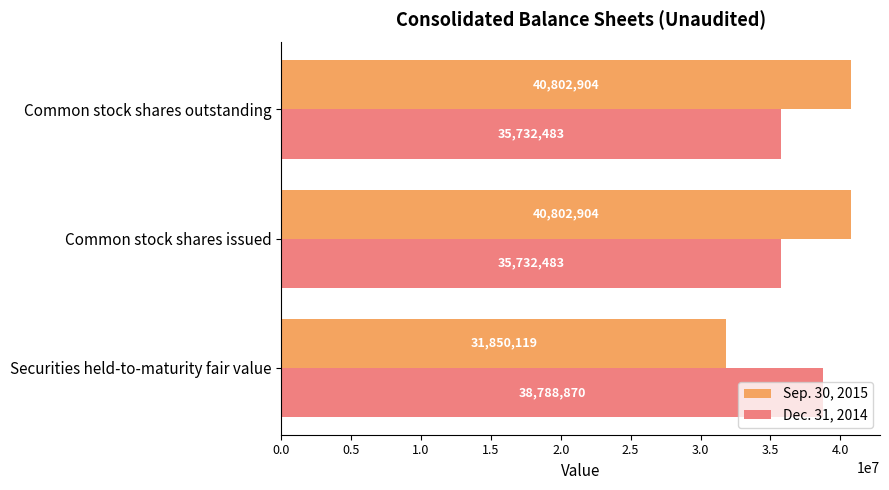

List the series in order of their peak value, lowest first.

Dec. 31, 2014, Sep. 30, 2015